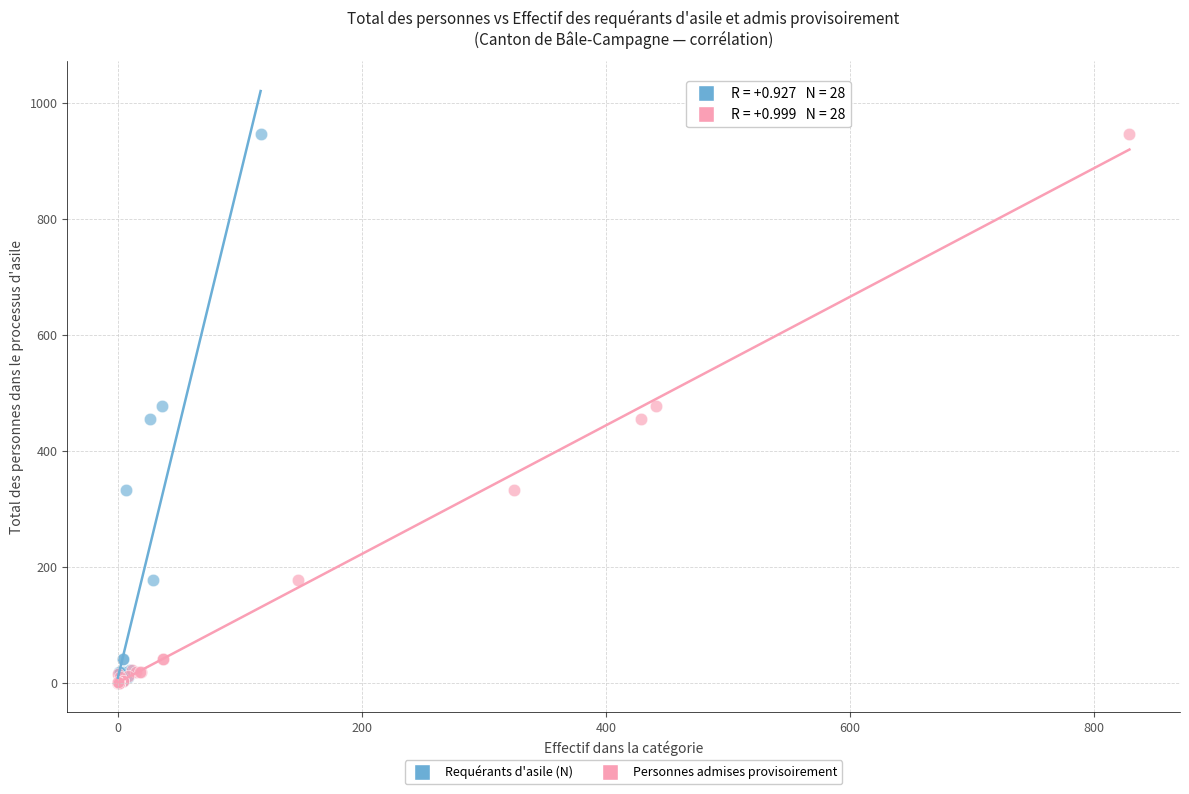

What are all the series names shown in the legend?

Requérants d'asile (N), Personnes admises provisoirement